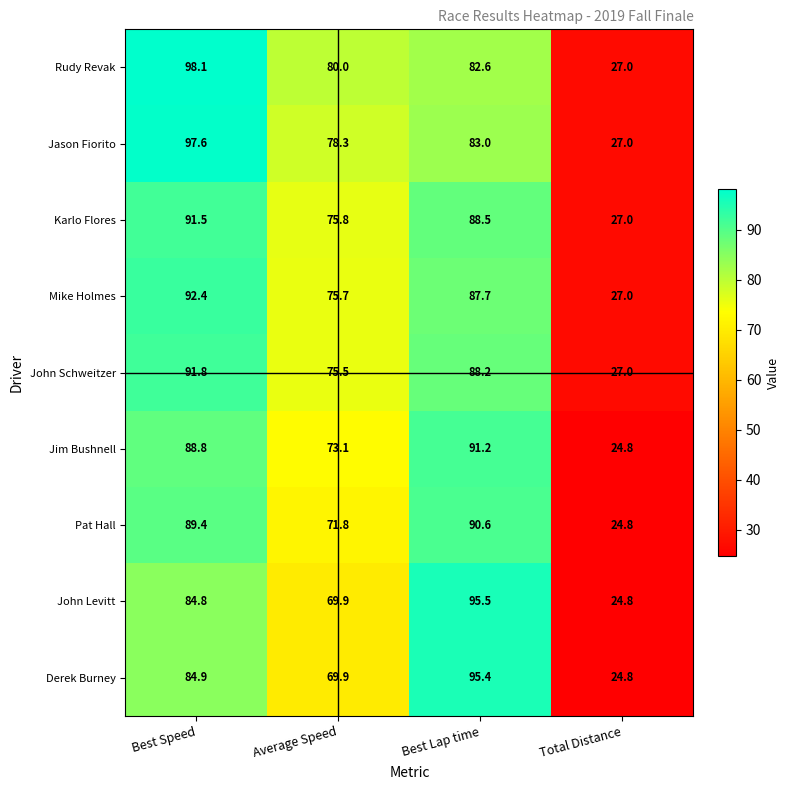

What is the difference between the maximum and second lowest values in the Derek Burney series?

25.5